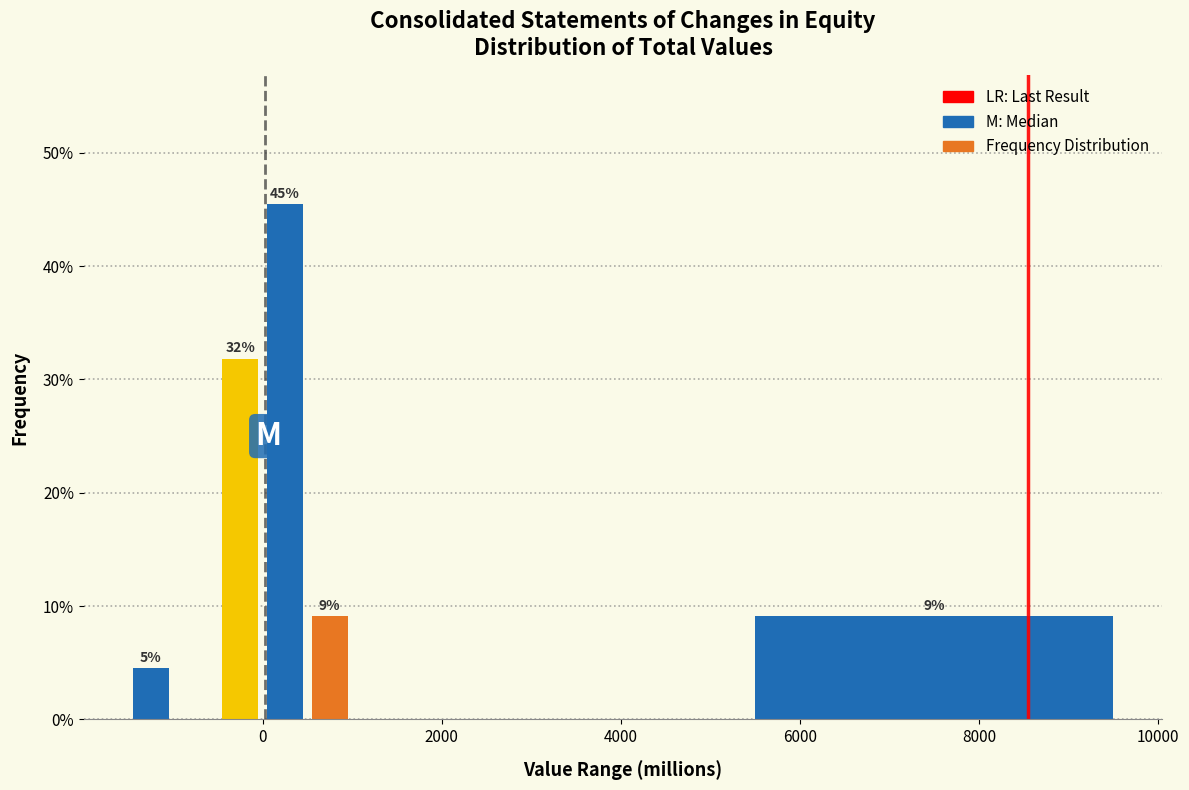

Read against the x-axis, roughly where is the centre of the tallest bar?

200